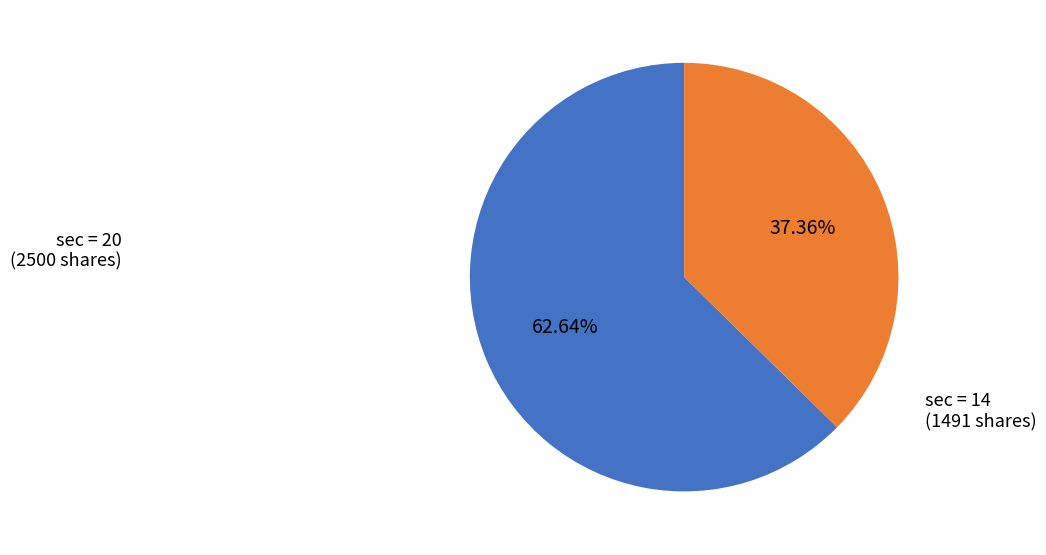

Is there a majority slice in this chart?

Yes